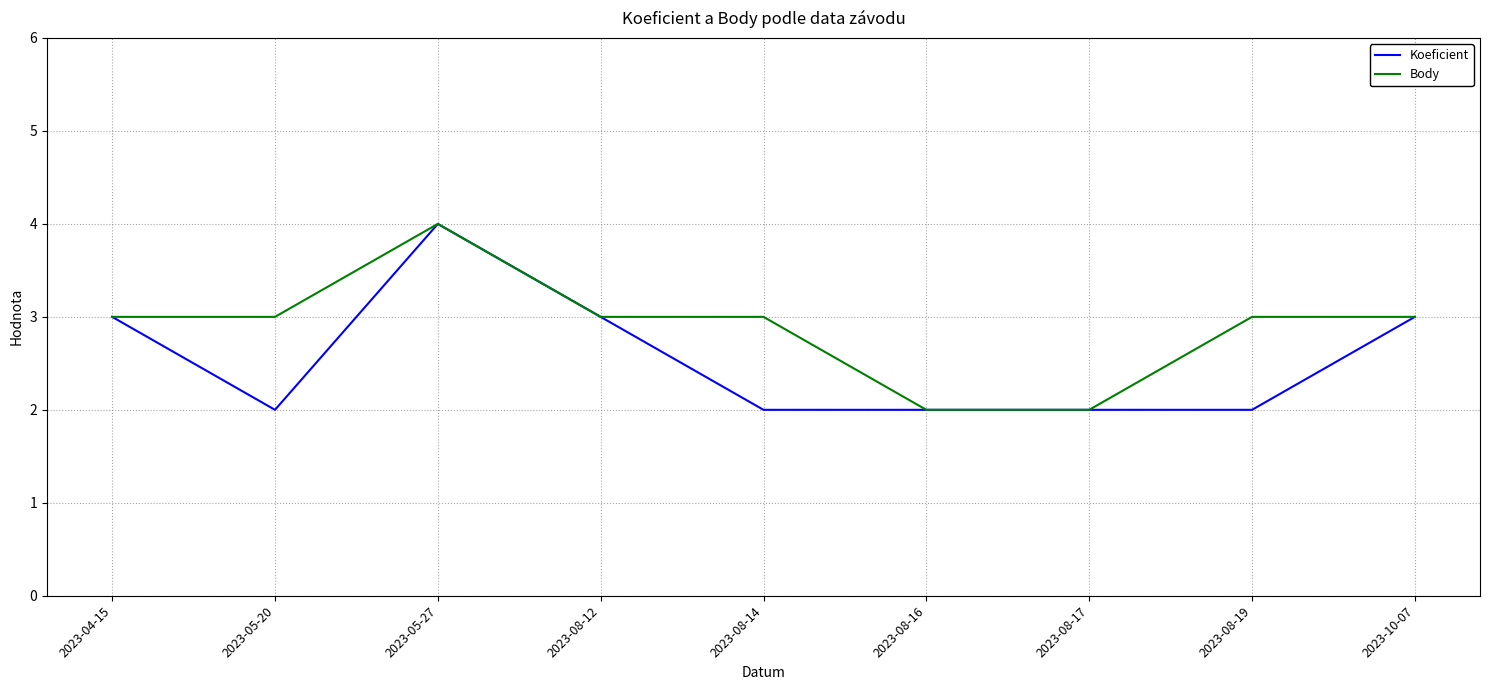

What value does the Body series have at 2023-08-12?

3